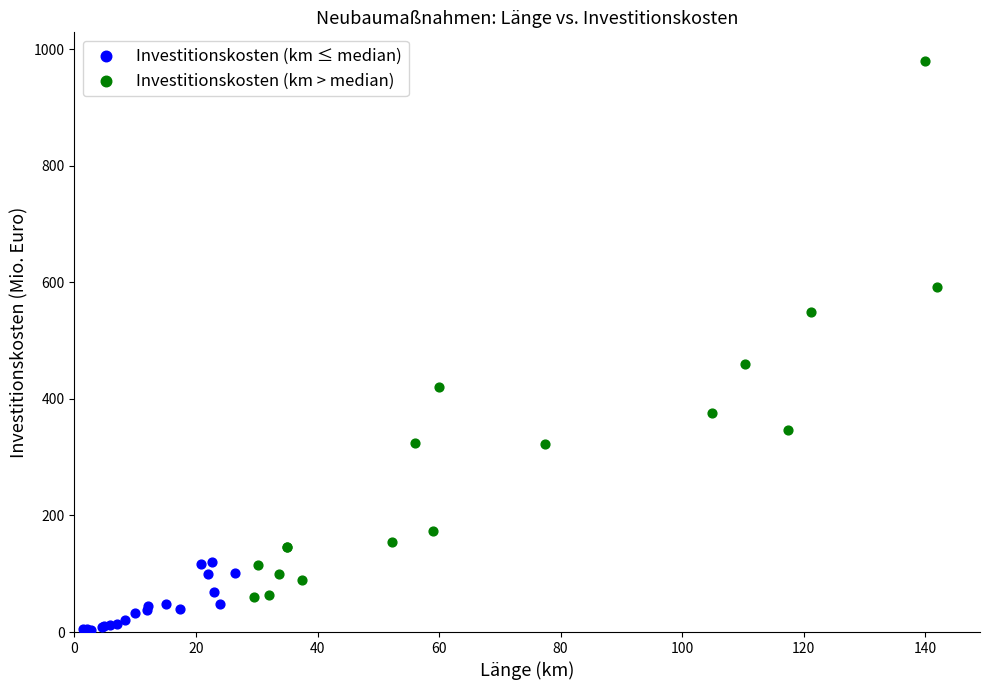

What are all the series names shown in the legend?

Investitionskosten (km ≤ median), Investitionskosten (km > median)